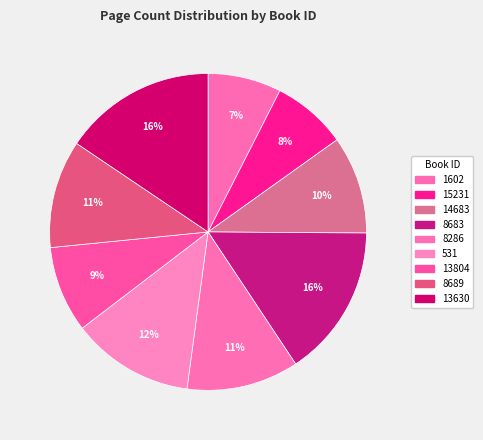

Count the number of slices in the pie.

9